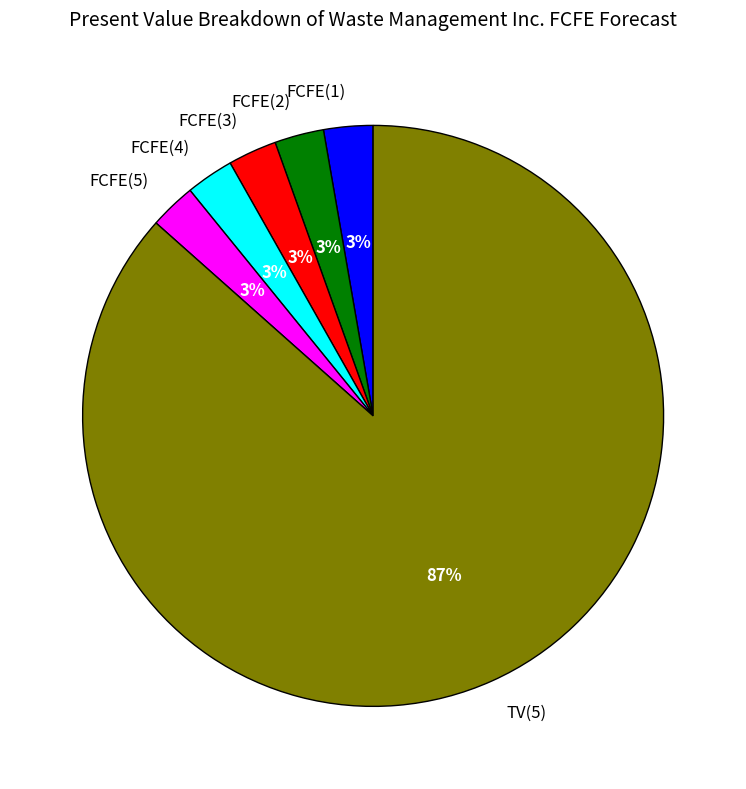

Is the sum of FCFE(4) and FCFE(5) greater than half?

No